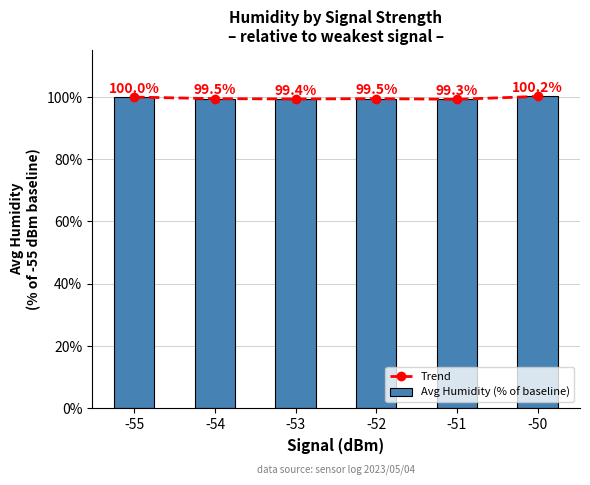

List the labels in order of Trend value, largest first.

-50, -55, -54, -52, -53, -51